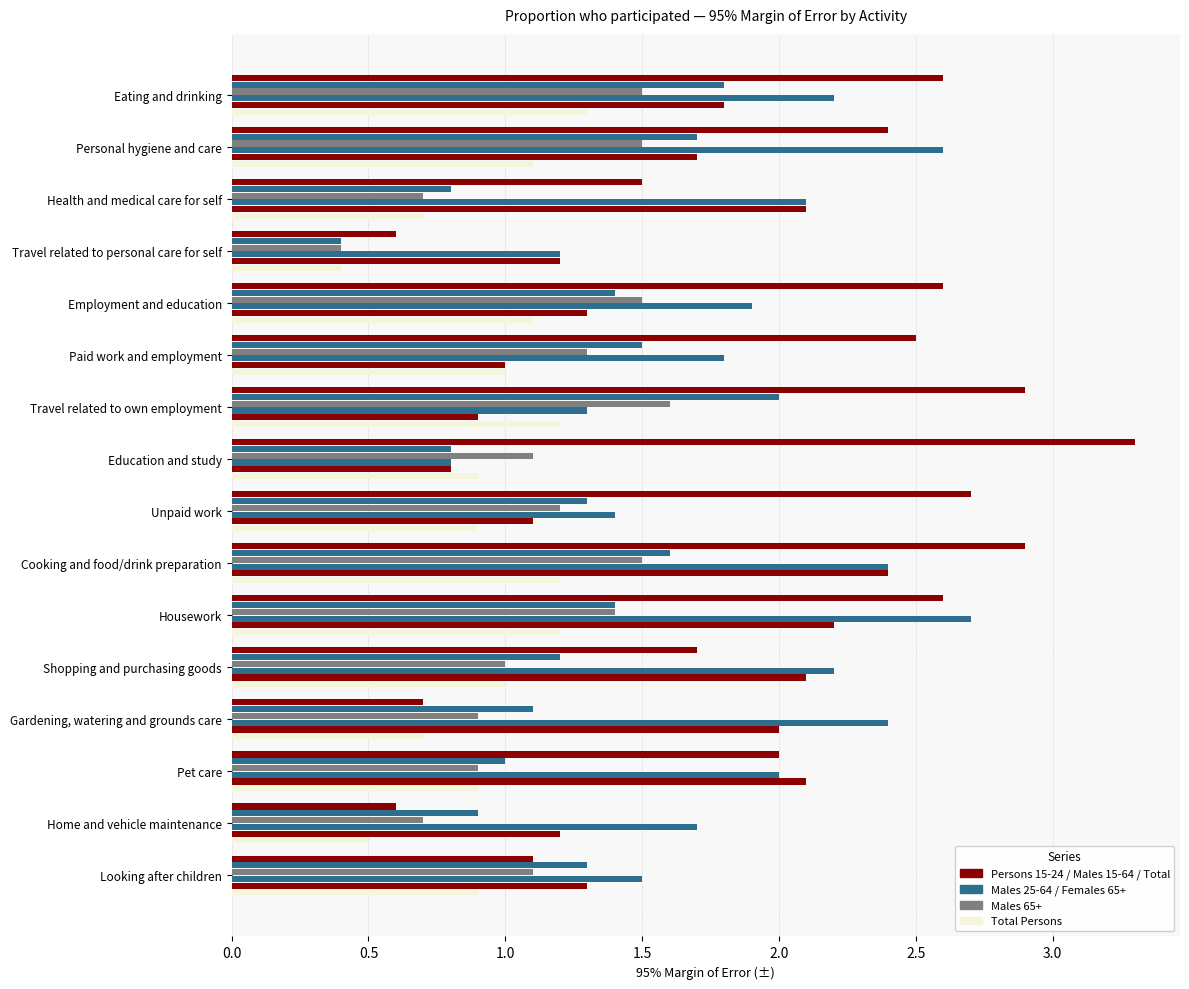

What position from the right is Housework?

6